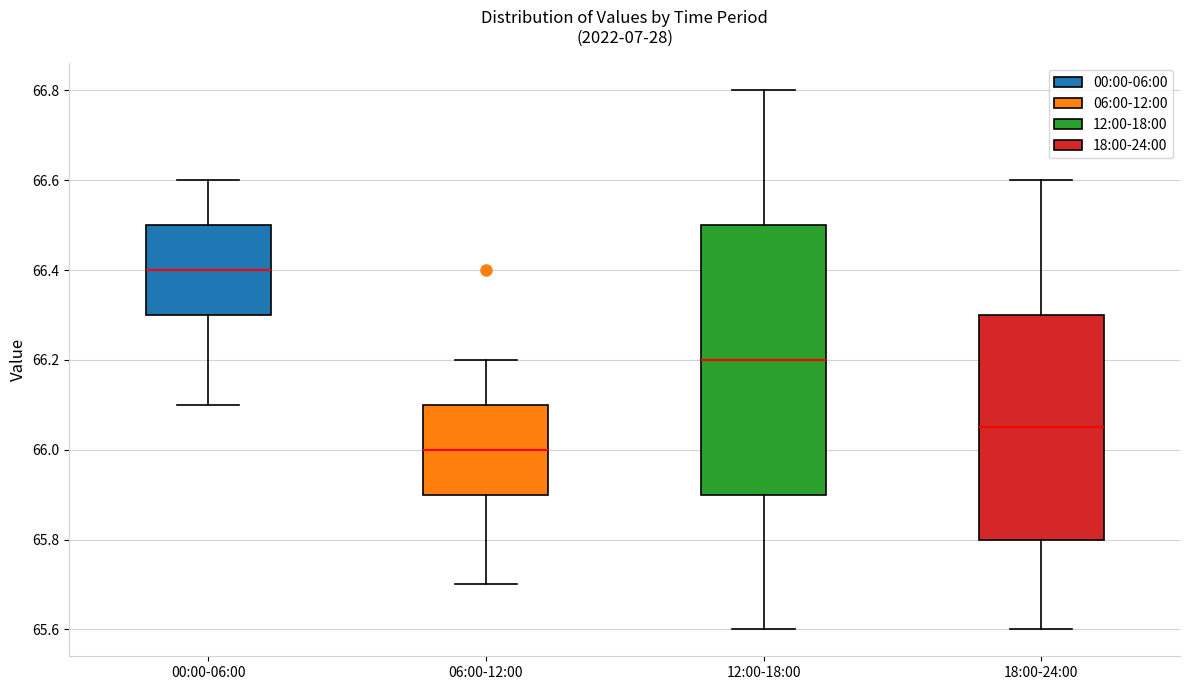

Which box has the highest median line?

00:00-06:00